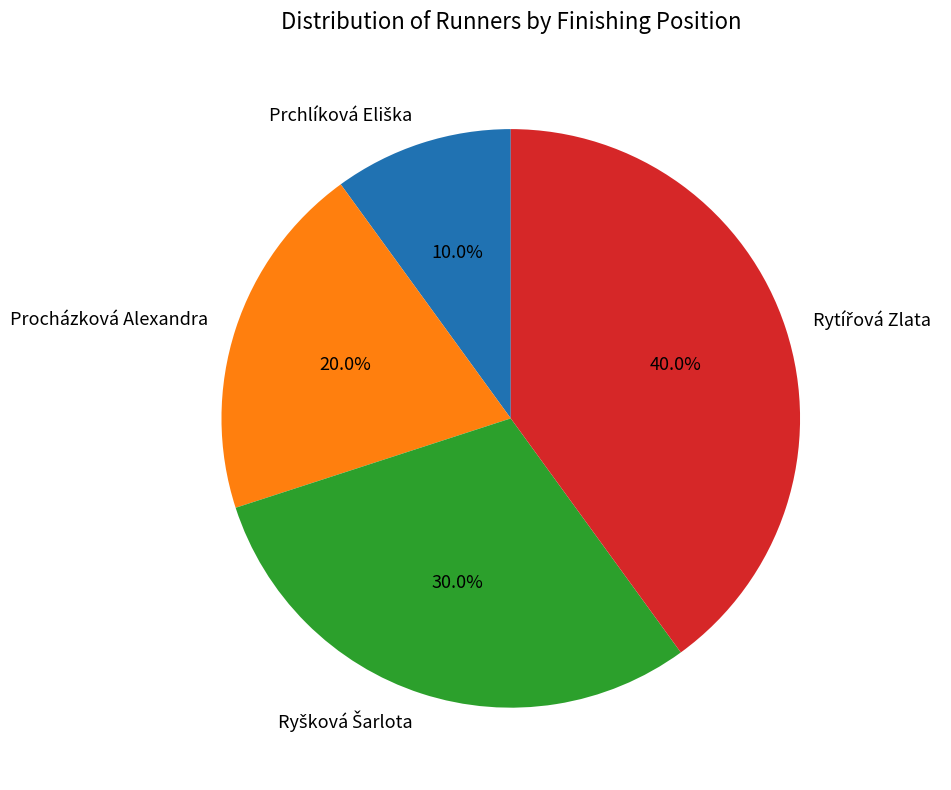

Does Procházková Alexandra account for over 50% of the chart?

No